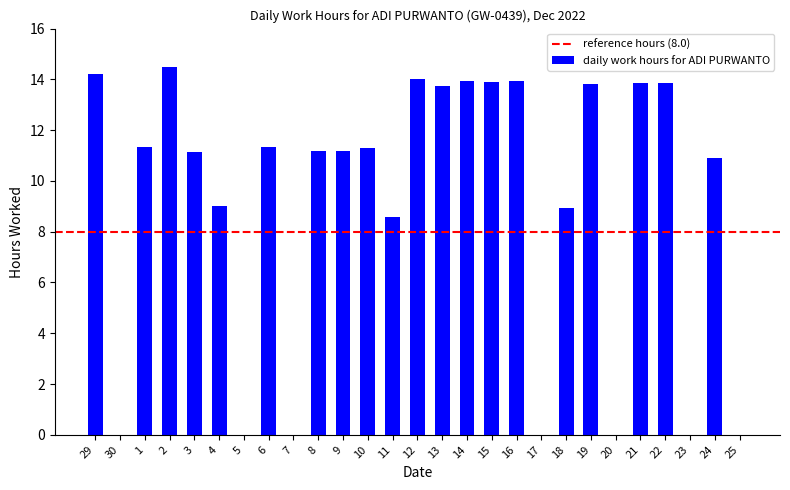

What is the sum of the values at 24 and 4?

19.9